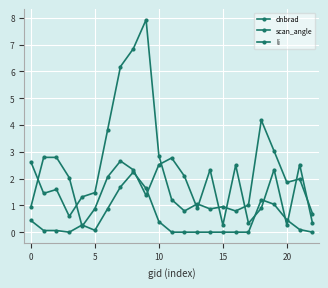

Does the chart have visible grid lines?

Yes